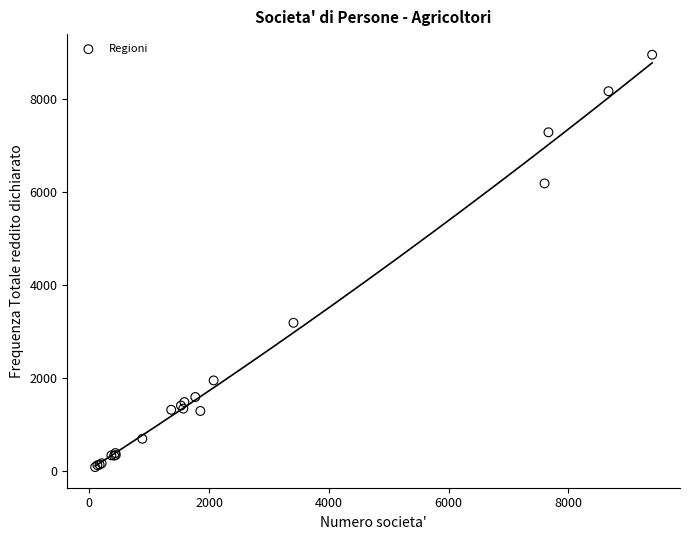

What Y value in the scatter plot is closest to 4515?

3187